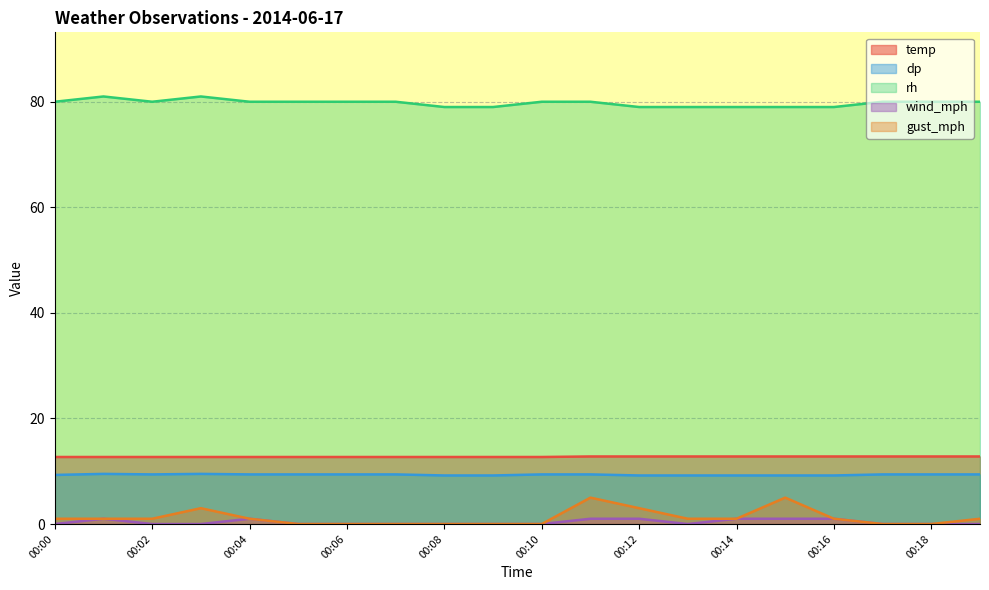

Which series has the largest range (max minus min)?

gust_mph